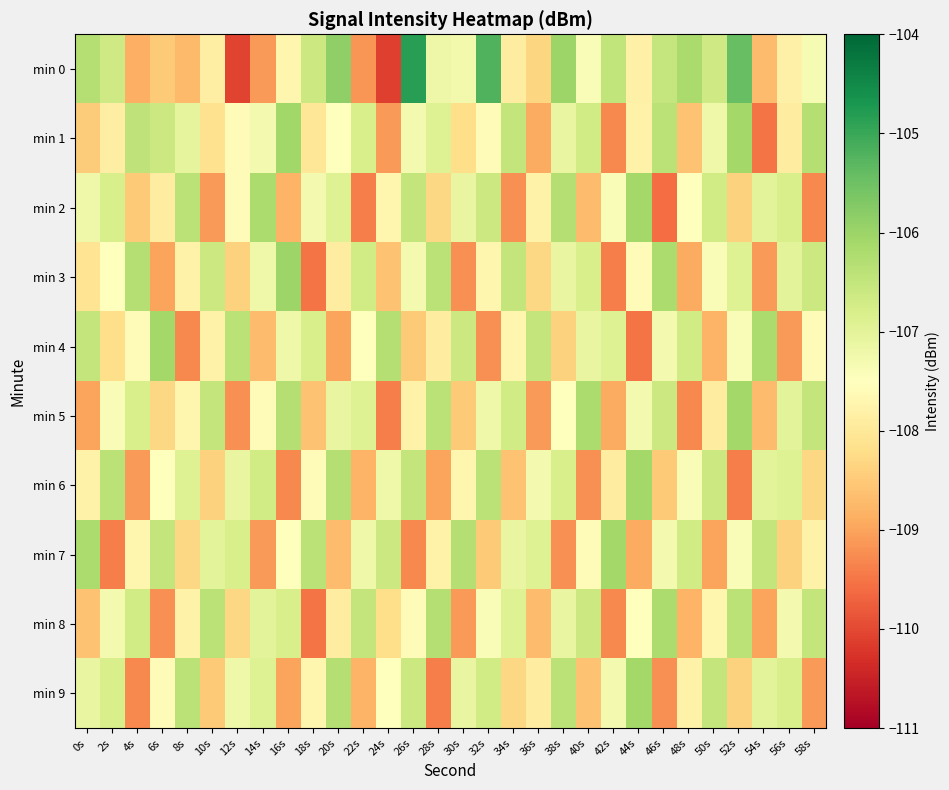

What is the total value across all series at 8s?

-1076.4